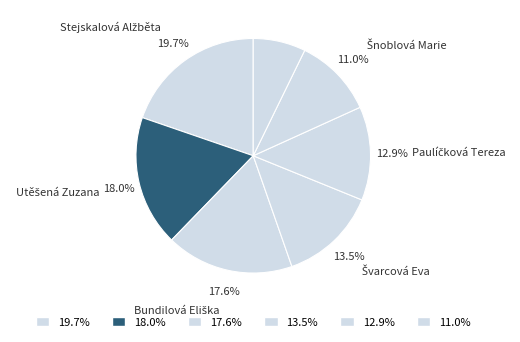

Which slice is the smallest?

Krčálová Michaela